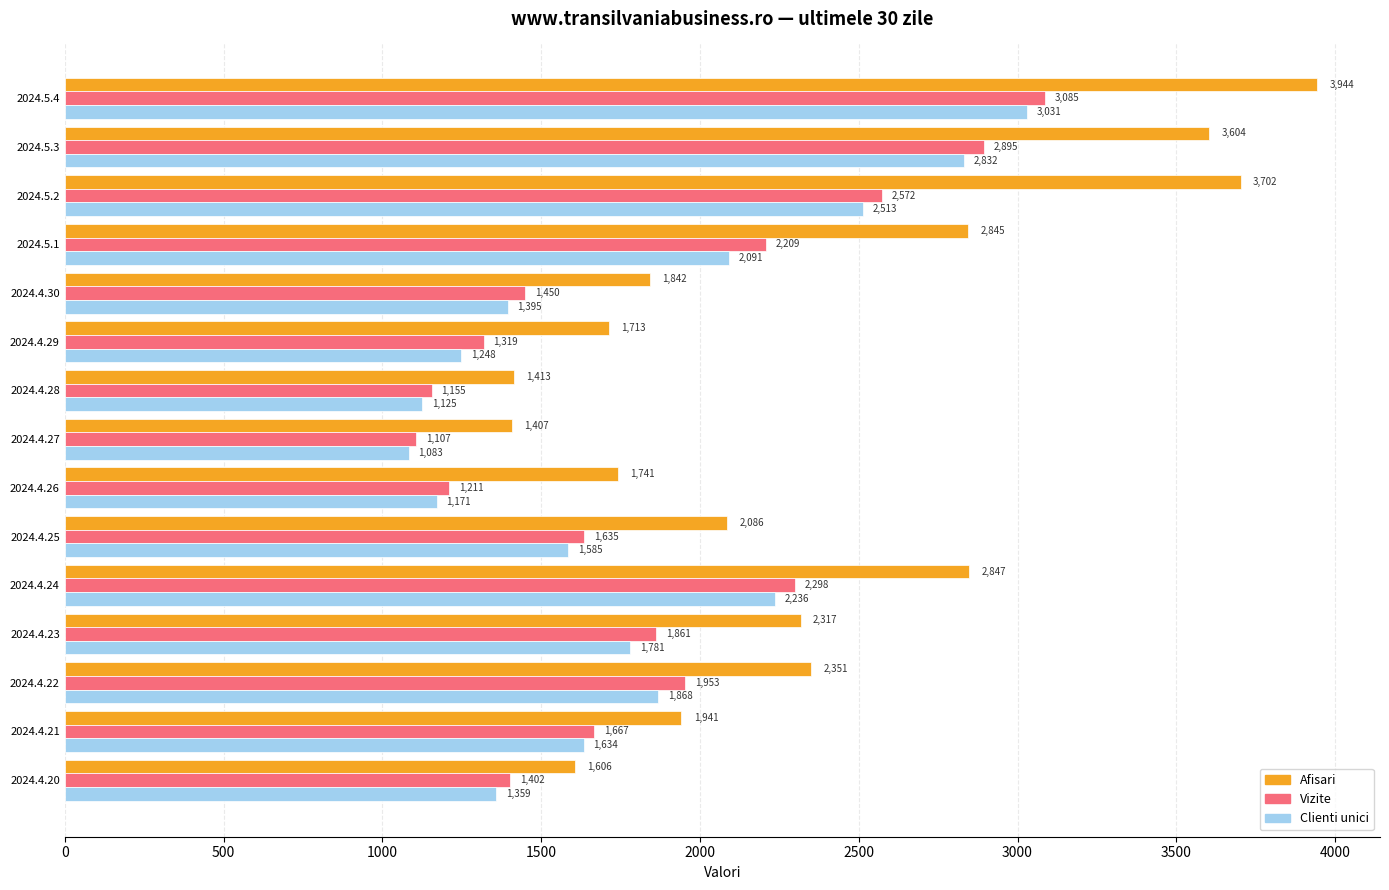

What is the maximum value shown in the chart?

3944